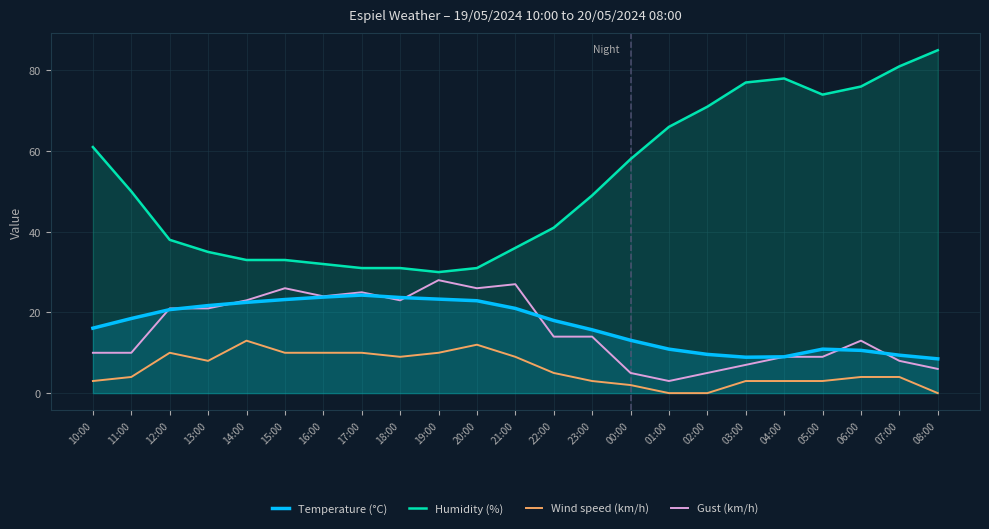

Where is the first local maximum for Temperature (°C)?

17:00